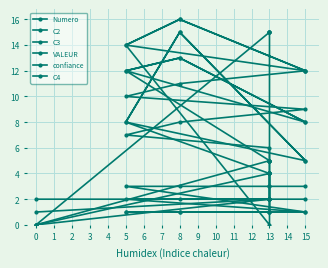

Reading left to right, transcribe all the data shown in this chart.

Numero: 1	2	3	4	5	6	7	8	9	10	11	12
C2: 0	5	5	5	5	5	12	13	8	12	13	8
C3: 0	4	4	4	4	4	8	15	5	8	15	5
VALEUR: 0	2	3	4	1	1	1	1	1	3	3	3
confiance: 2	2	2	2	2	1	1	1	1	2	2	2
C4: 0	15	15	15	15	0	14	16	12	14	16	12